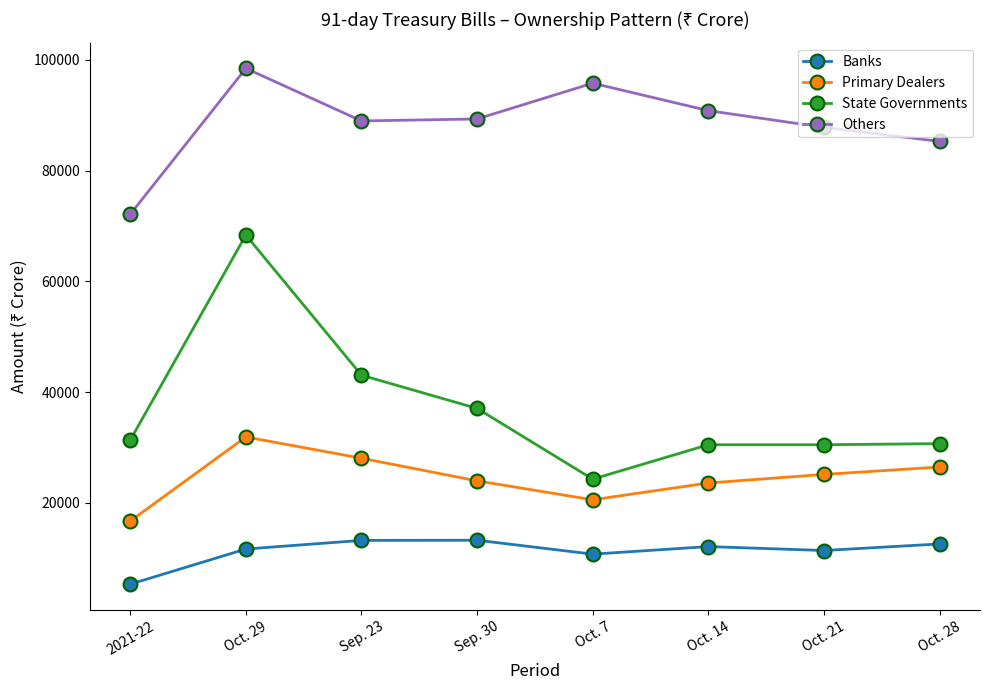

What is the average value of the Others series?

88567